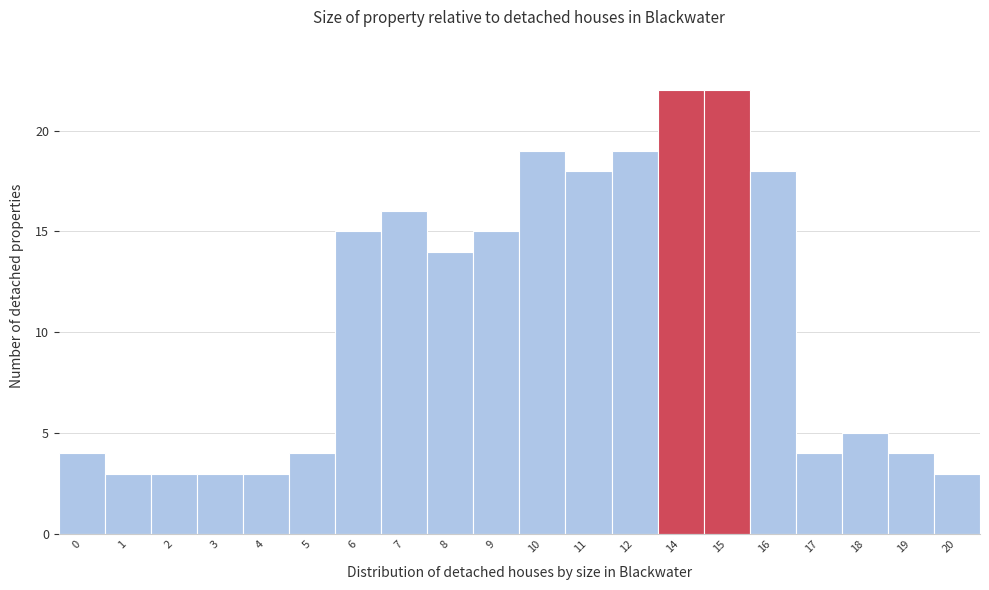

Reading left to right, transcribe all the data shown in this chart.

4	3	3	3	3	4	15	16	14	15	19	18	19	22	22	18	4	5	4	3